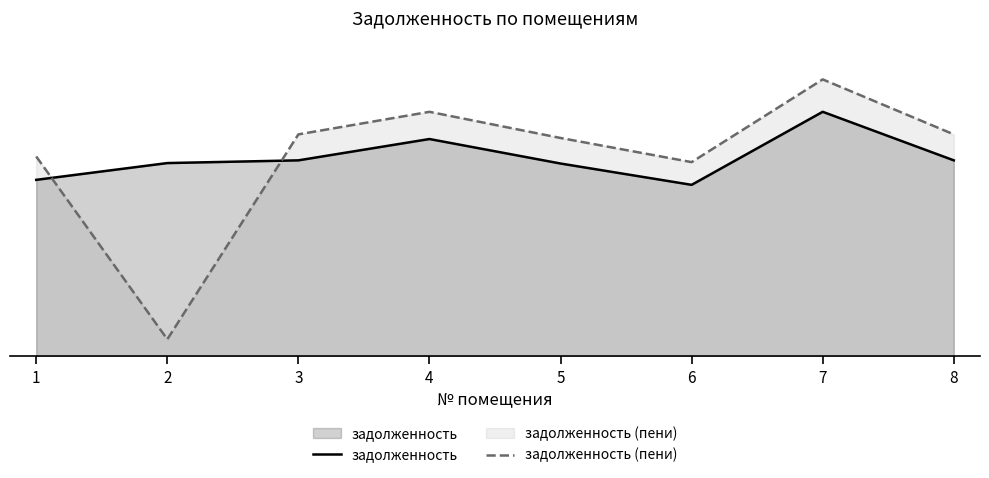

True or false: задолженность and задолженность (пени) intersect in this chart.

True